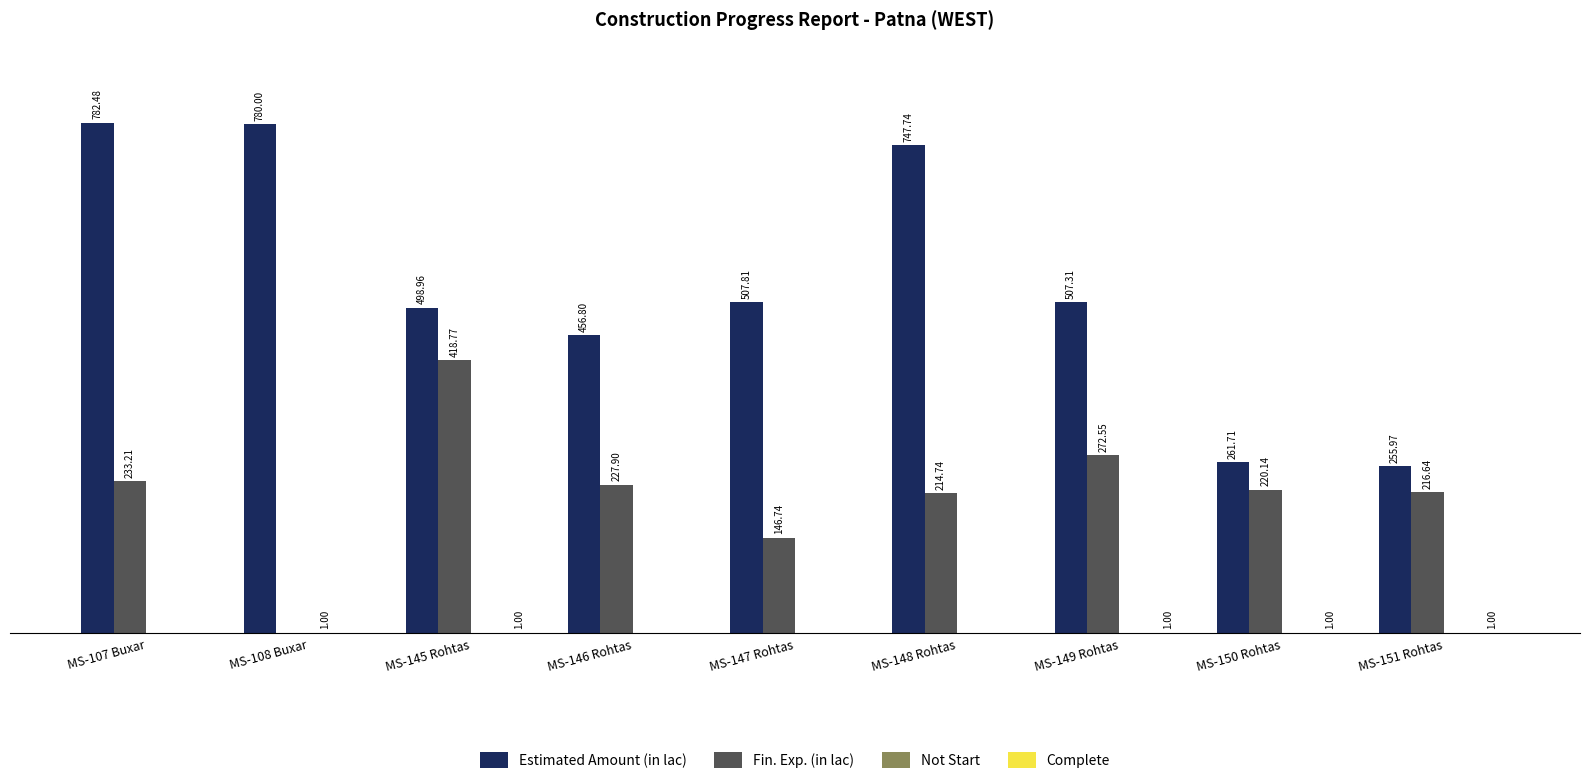

At which category is the sum across all series the highest?

MS-107 Buxar